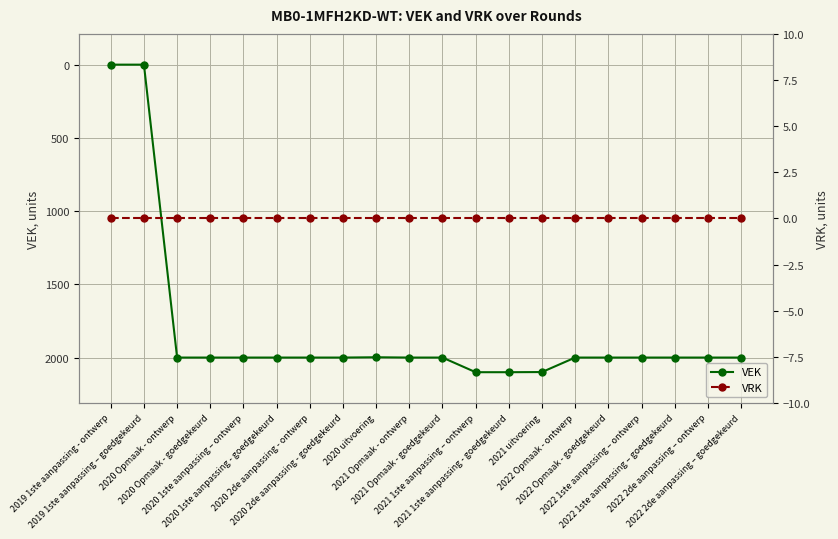

The value of VEK at 2020 Opmaak - ontwerp is 2000. True or false?

True